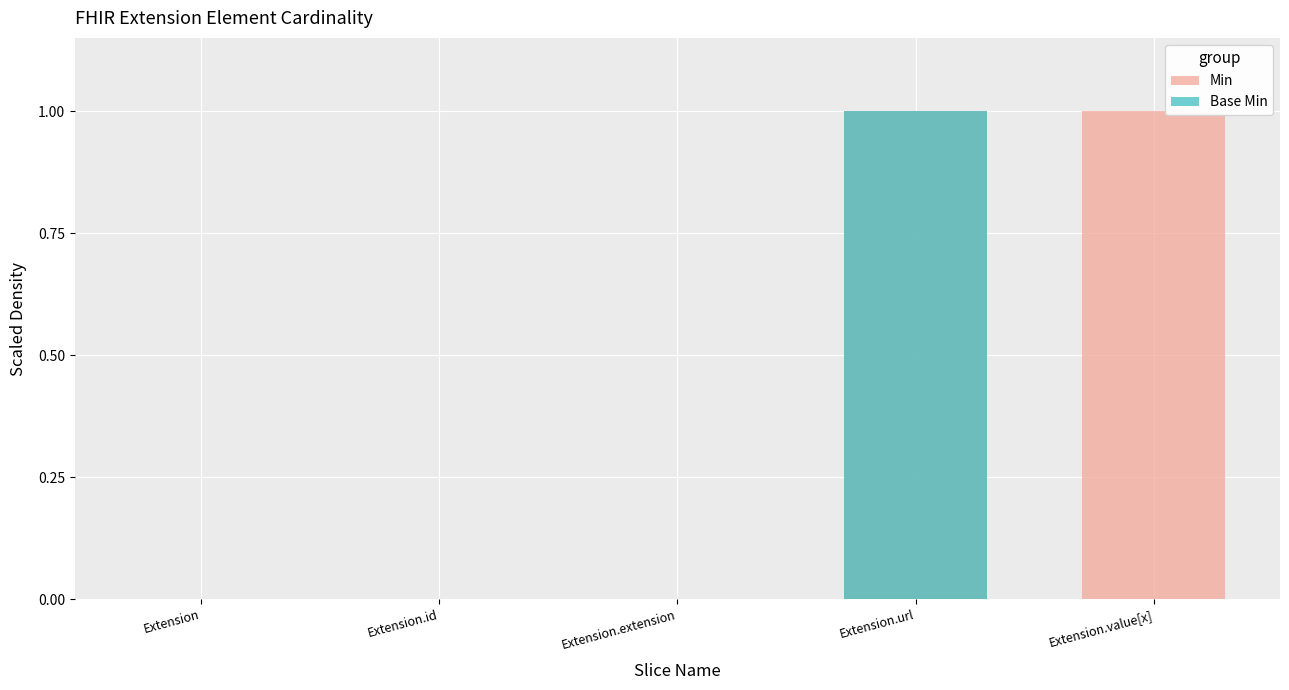

Rank the series by their maximum value, from lowest to highest.

Min, Base Min